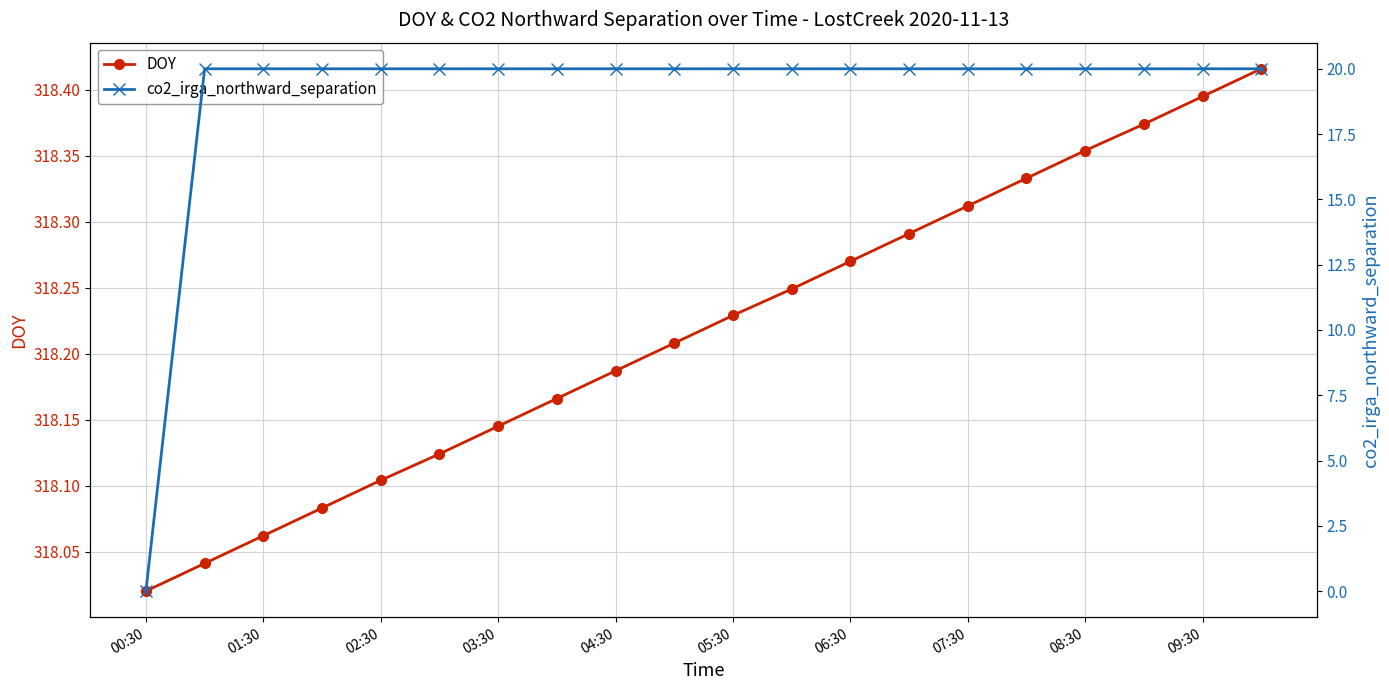

Where is DOY nearest to the value 318?

00:30